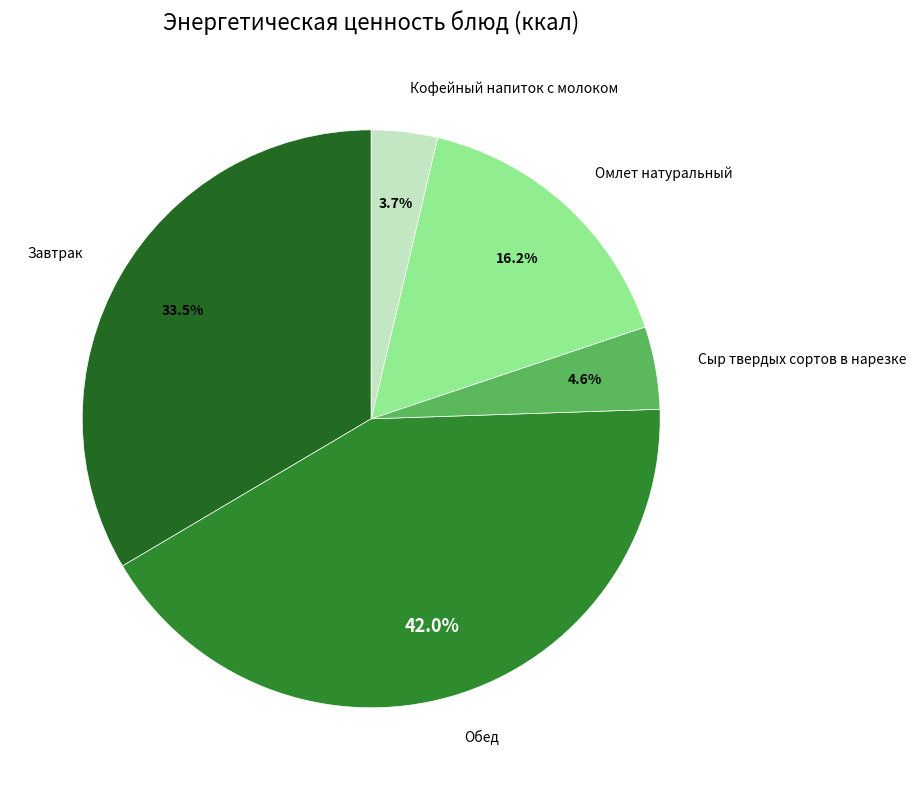

Do Омлет натуральный and Завтрак together represent more than half of the pie?

No